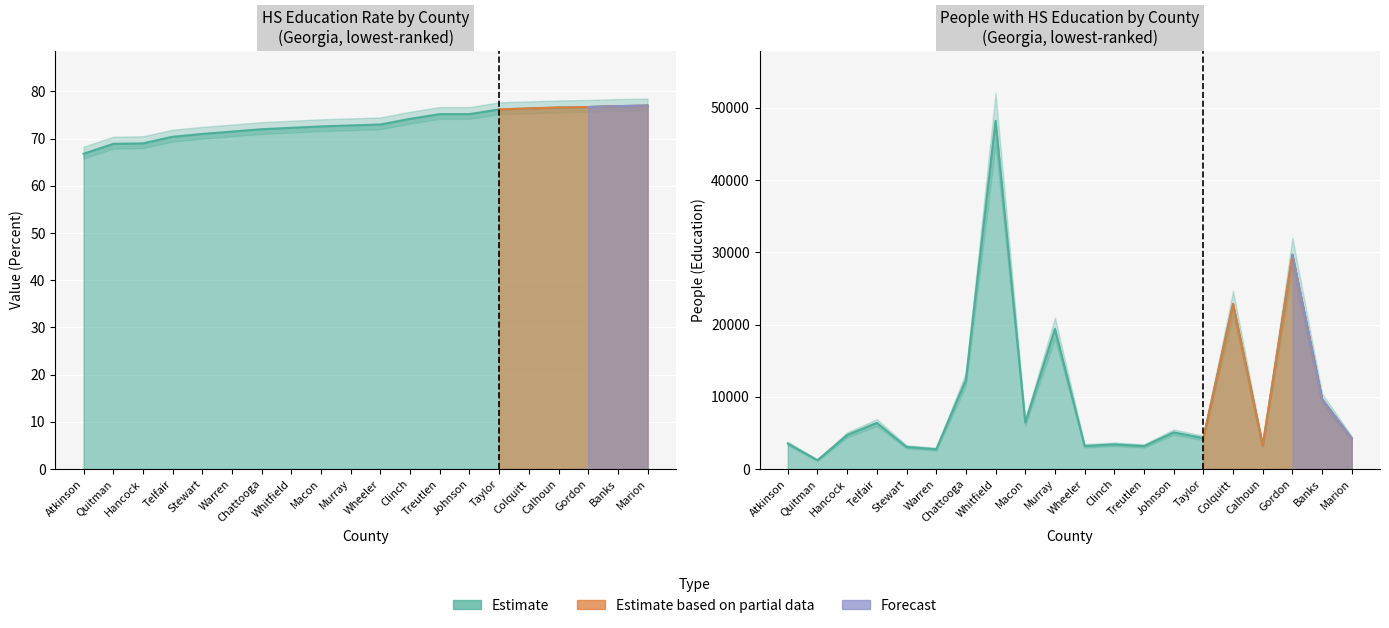

Rank the series by their maximum value, from highest to lowest.

People (Education), Value (Percent)